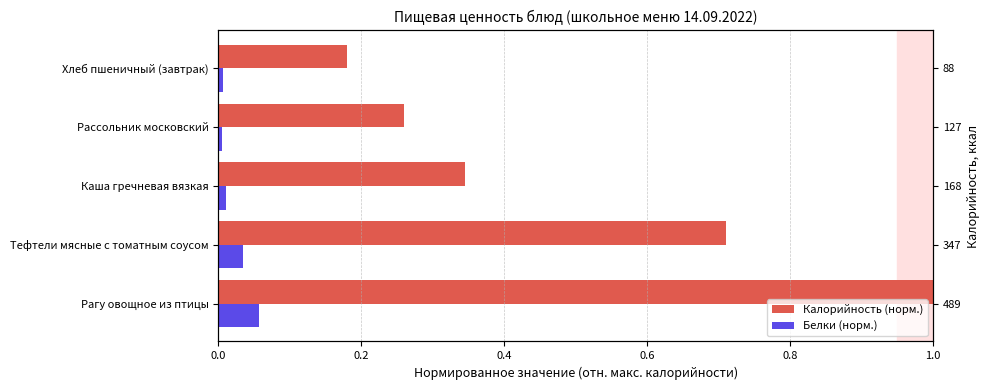

At how many categories does at least one series exceed 0?

5